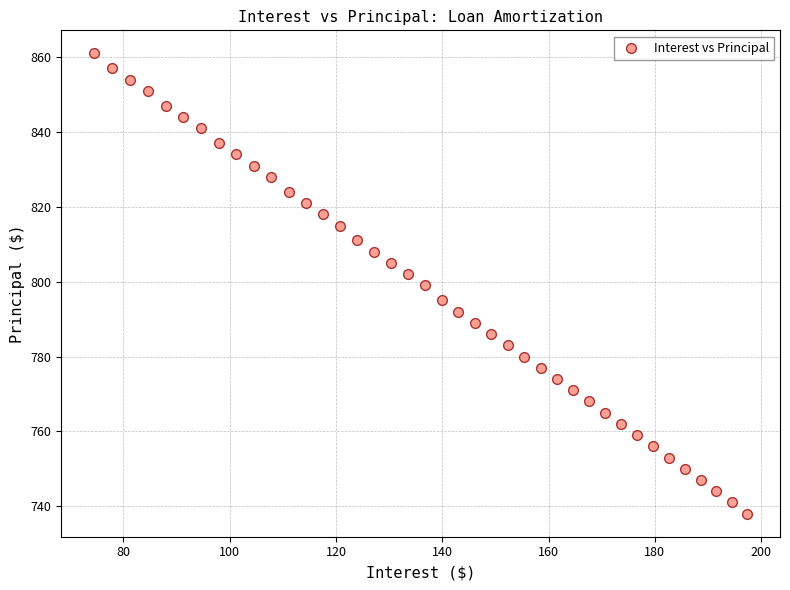

What is the range of Y values (max minus min)?

123